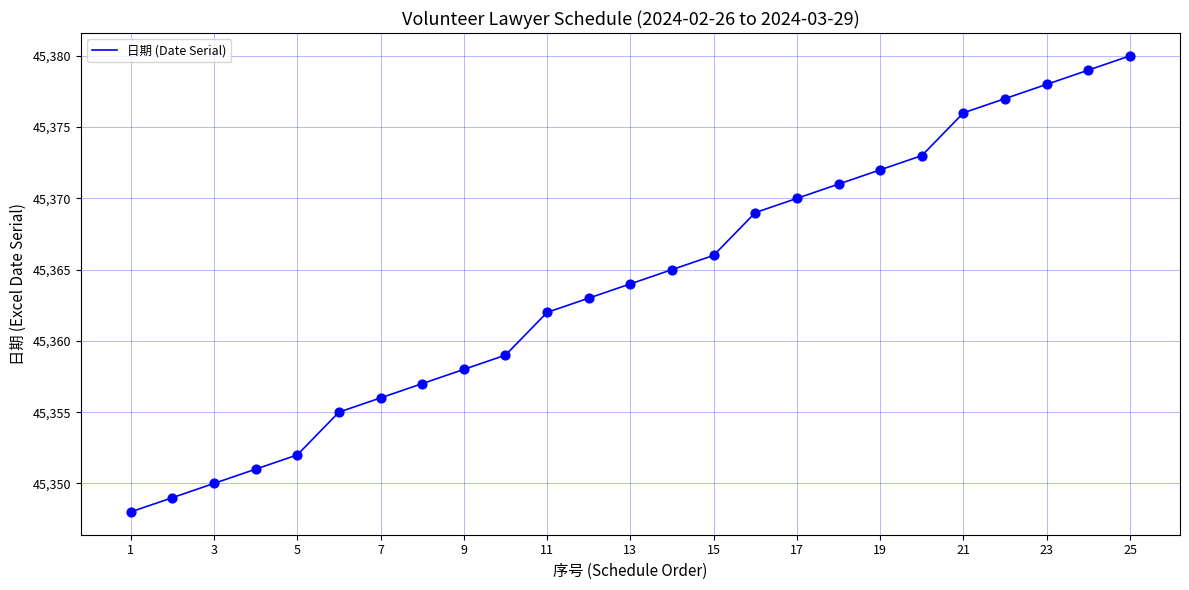

What is the smallest value displayed?

45348